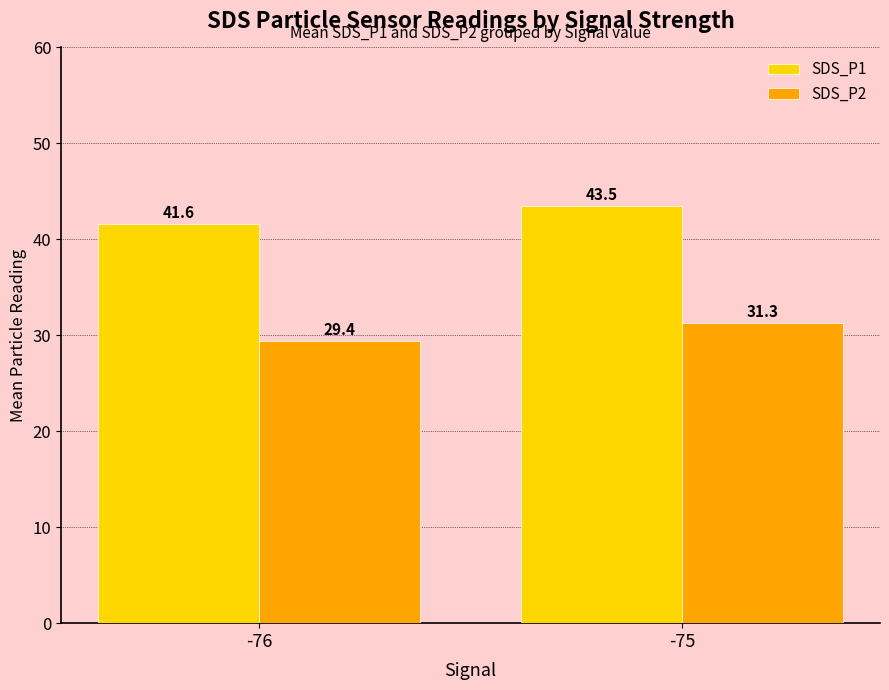

What are all the series names shown in the legend?

SDS_P1, SDS_P2